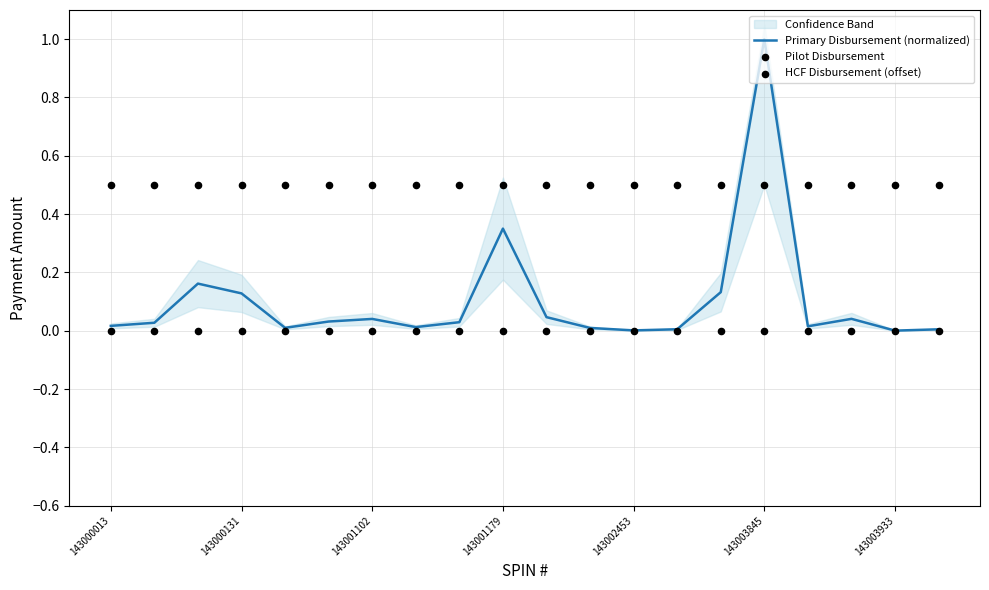

What are all the series names shown in the legend?

Primary Disbursement (normalized), Pilot Disbursement, HCF Disbursement (offset)